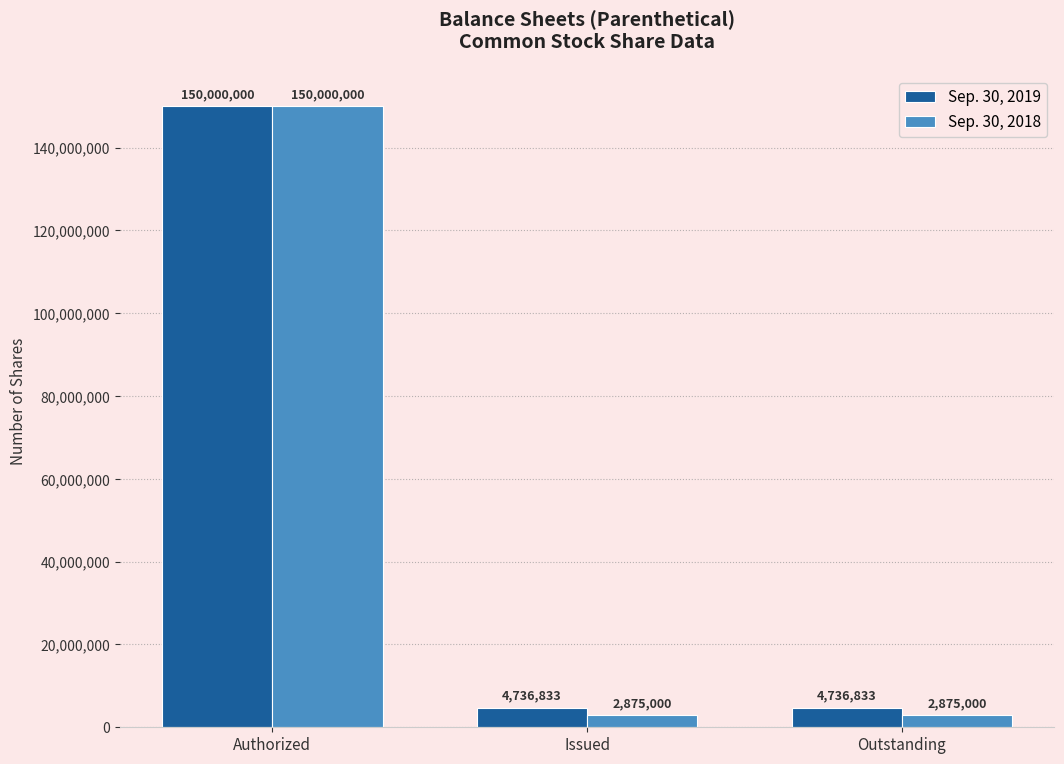

What is the label of the 2nd bar from the right?

Issued